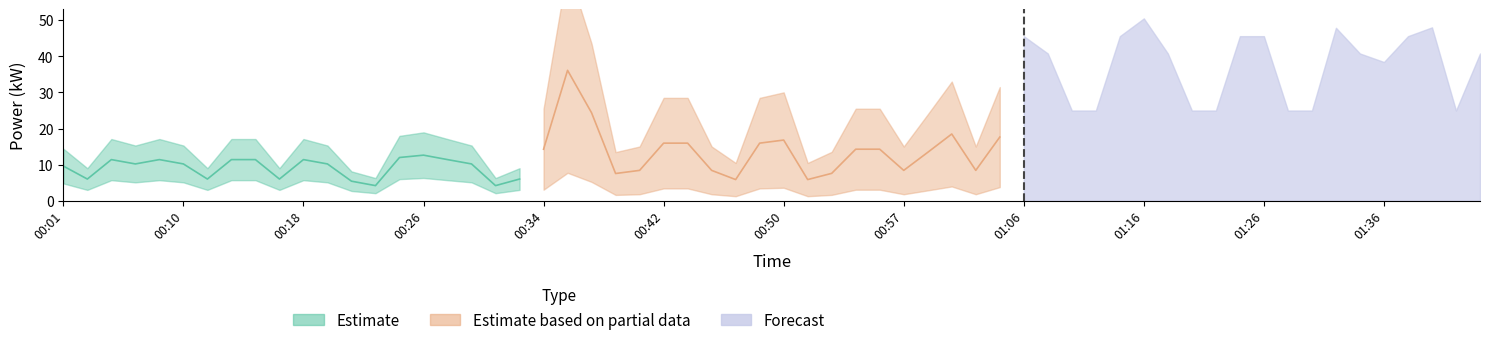

Does the chart have visible grid lines?

No